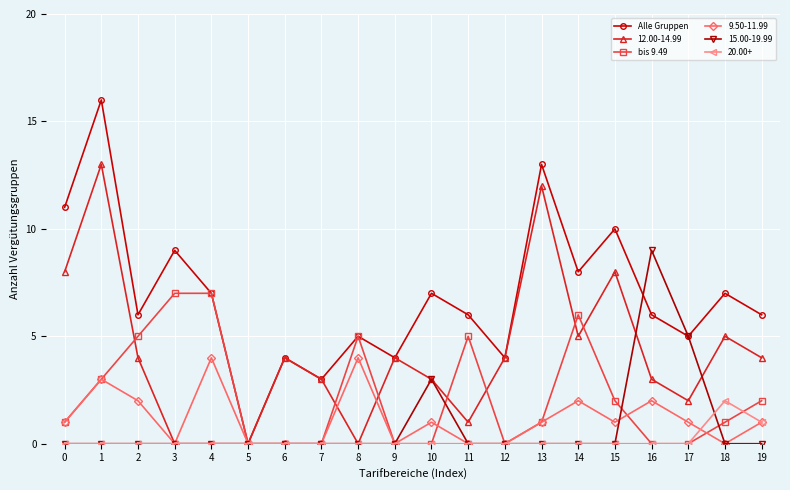

List the series in order of their peak value, lowest first.

20.00+, 9.50-11.99, bis 9.49, 15.00-19.99, 12.00-14.99, Alle Gruppen